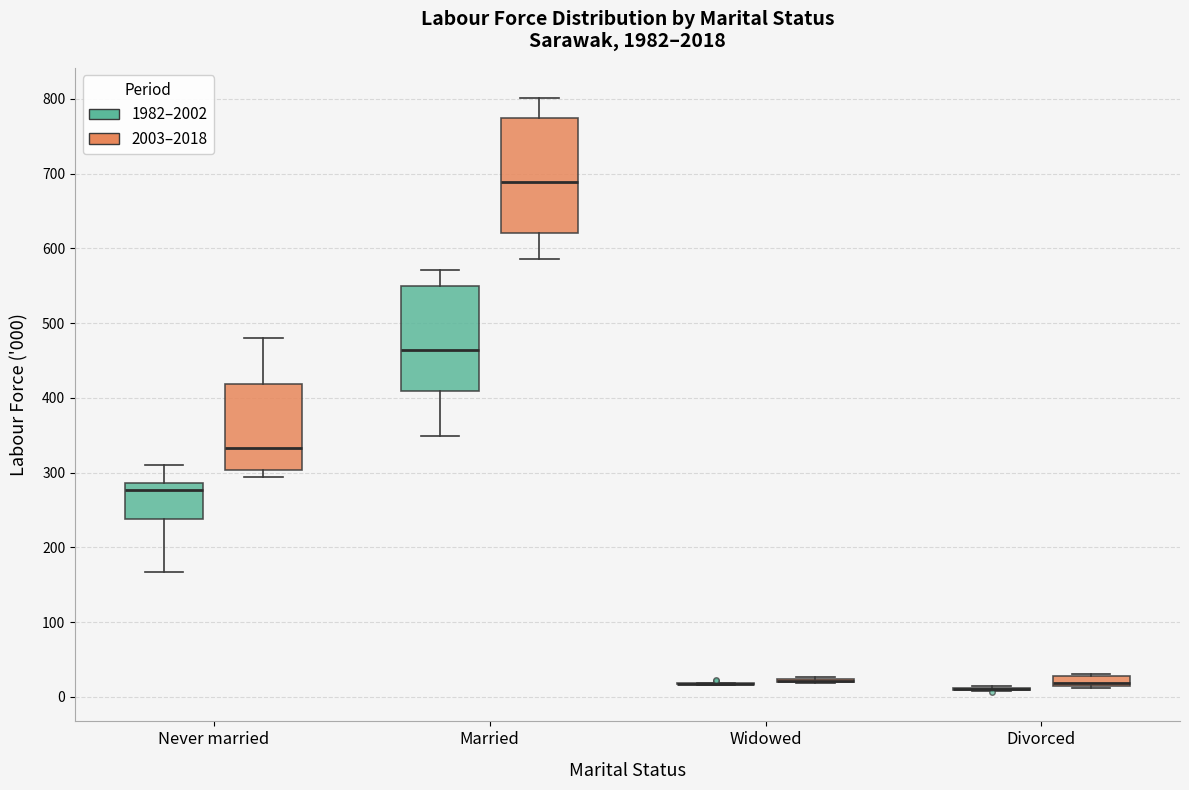

Comparing the boxes themselves (not the whiskers), which one is the tallest?

Married (2003–2018)